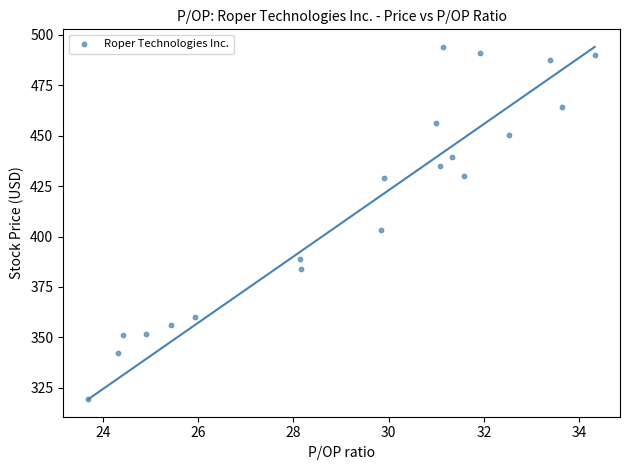

What is the range of X values (max minus min)?

10.6